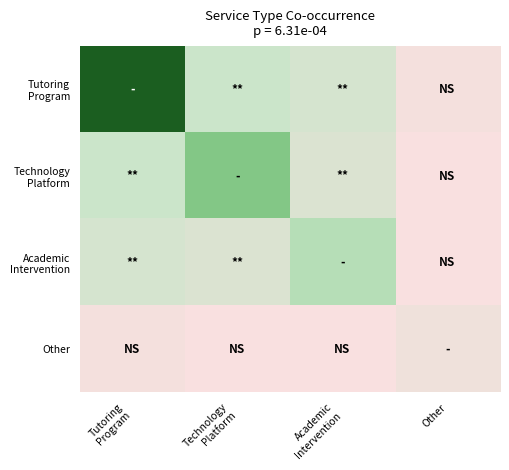

Which label corresponds to the largest value in the chart?

Tutoring
Program